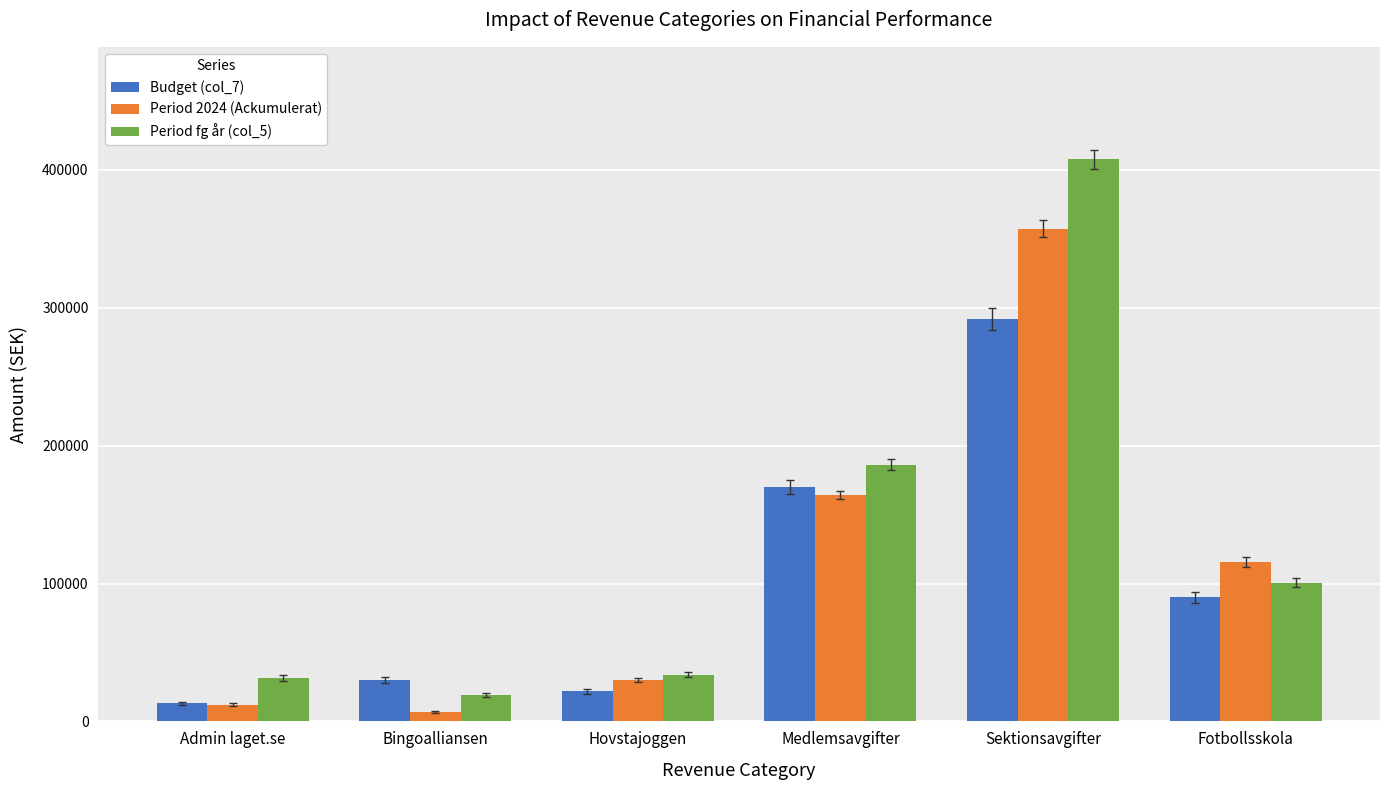

Reading left to right, what are all the values shown in this chart?

Budget (col_7): Admin laget.se=13000.0	Bingoalliansen=30000.0	Hovstajoggen=22000.0	Medlemsavgifter=170000.0	Sektionsavgifter=292000.0	Fotbollsskola=90000.0
Period 2024 (Ackumulerat): Admin laget.se=12132.5	Bingoalliansen=6915.0	Hovstajoggen=29850.0	Medlemsavgifter=164320.0	Sektionsavgifter=357340.5	Fotbollsskola=115790.0
Period fg år (col_5): Admin laget.se=31552.9	Bingoalliansen=19255.0	Hovstajoggen=33900.0	Medlemsavgifter=185980.0	Sektionsavgifter=407702.1	Fotbollsskola=100650.0